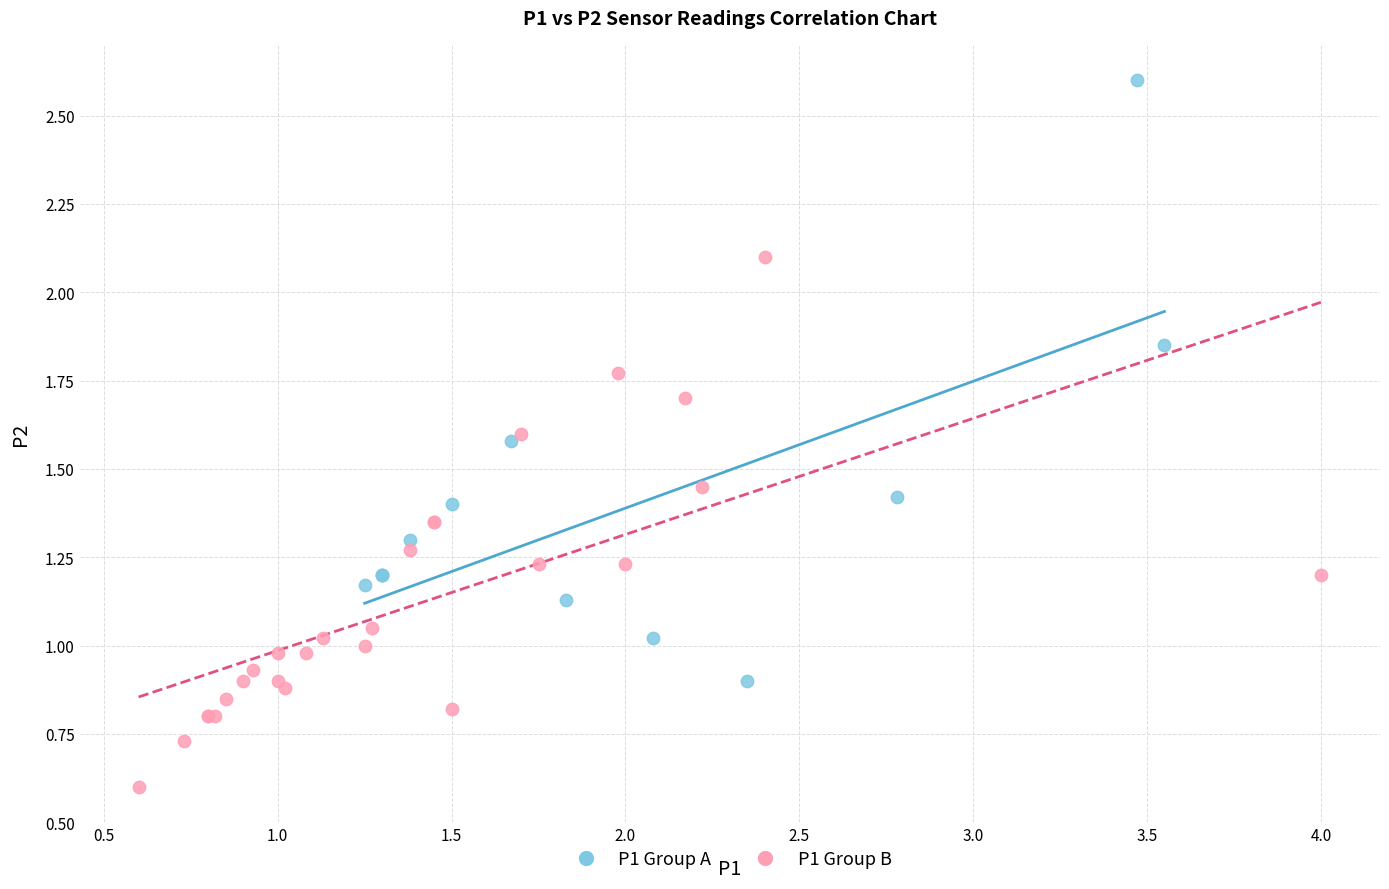

Which series contains the lowest Y value?

P1 Group B